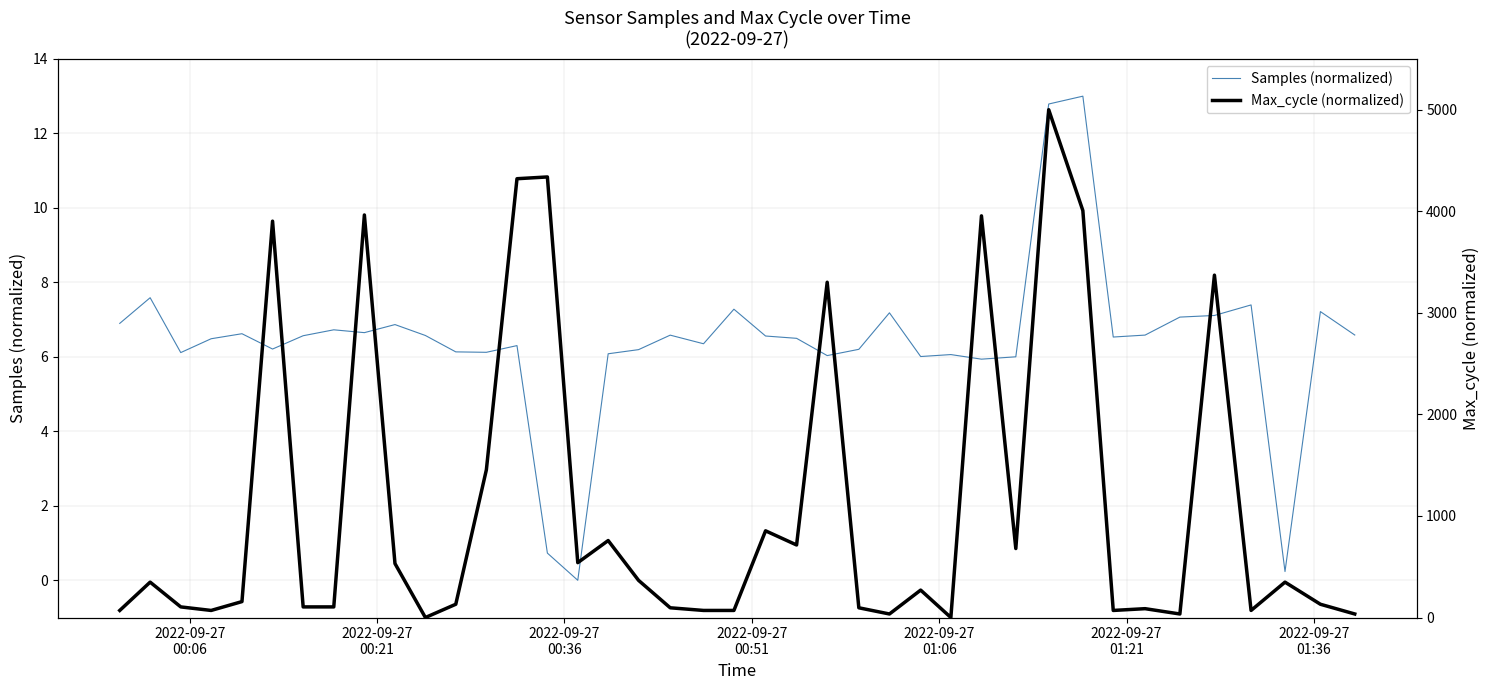

Does the chart have visible grid lines?

Yes